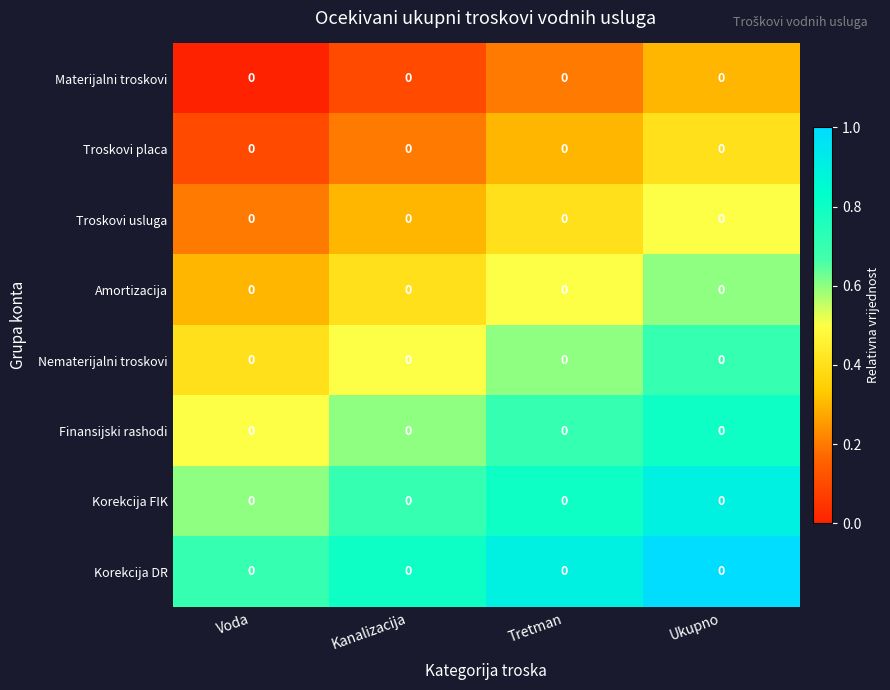

Rank the categories by Nematerijalni troskovi value from highest to lowest.

Ukupno, Tretman, Kanalizacija, Voda